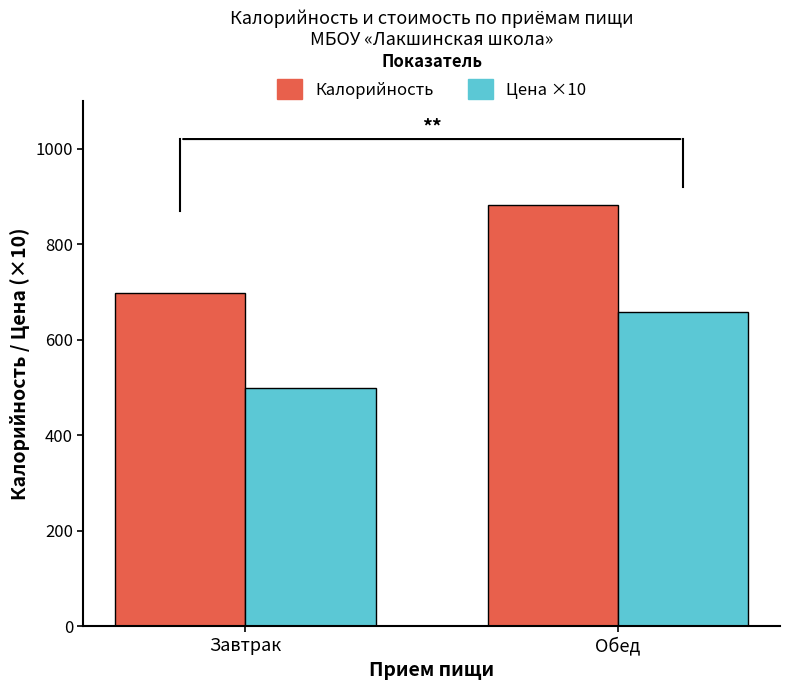

How many bars are there in total?

4